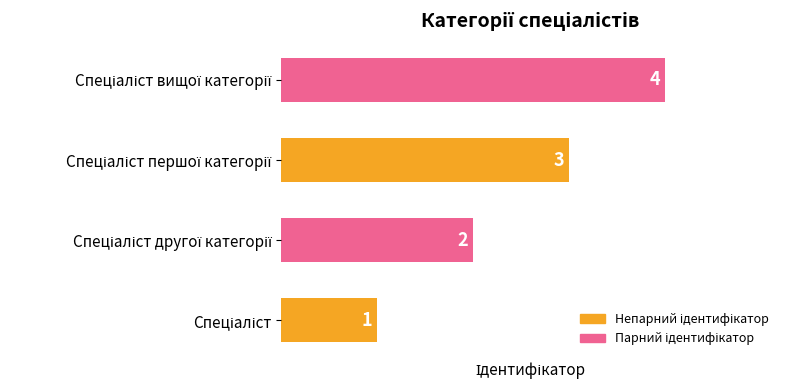

What is the sum of all values?

10